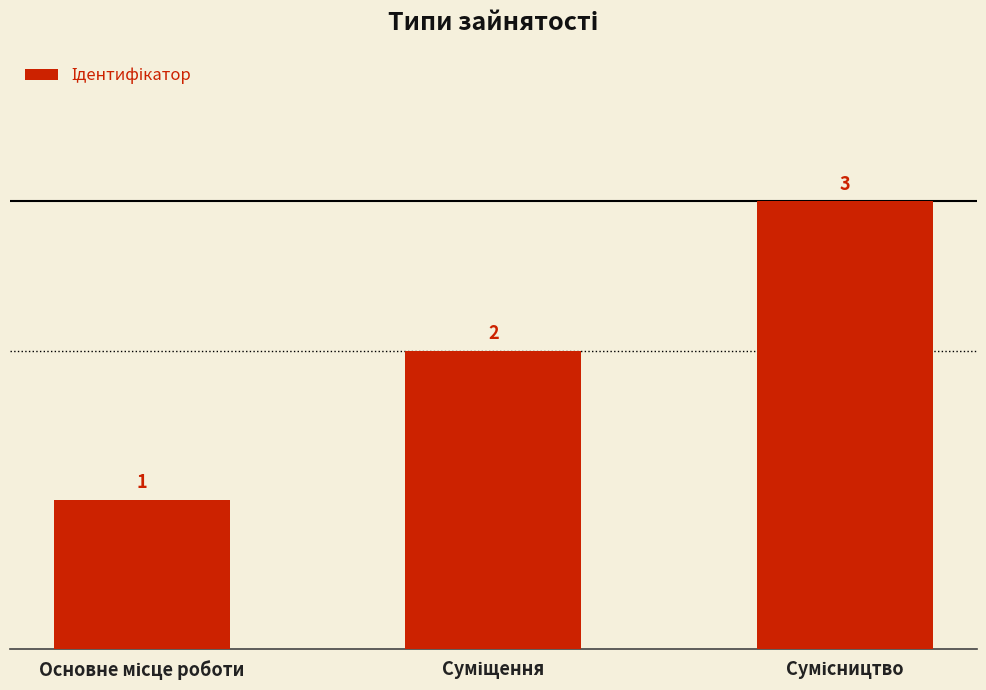

What is the value of the 2nd bar from the left?

2